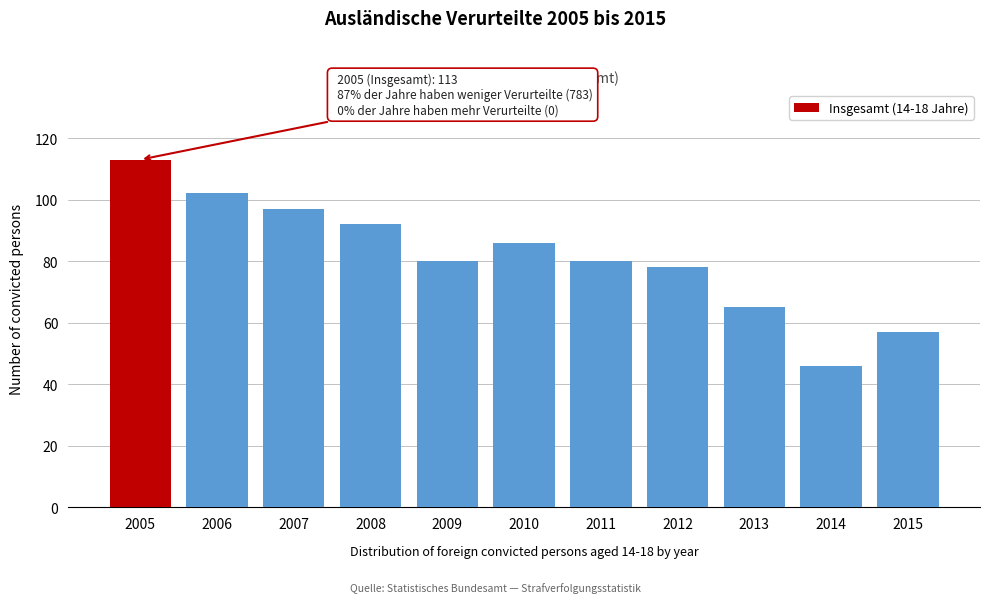

Reading right to left, transcribe all the data shown in this chart.

2015=57	2014=46	2013=65	2012=78	2011=80	2010=86	2009=80	2008=92	2007=97	2006=102	2005=113